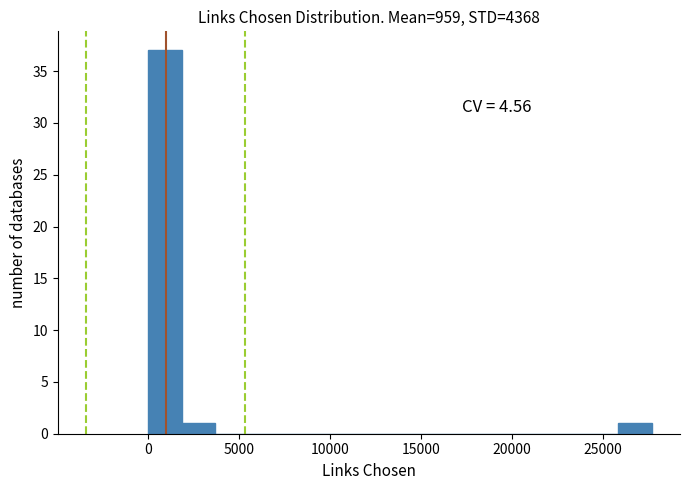

Around what value on the x-axis is the tallest bar? Give the approximate position of its centre, as read against the axis.

1000